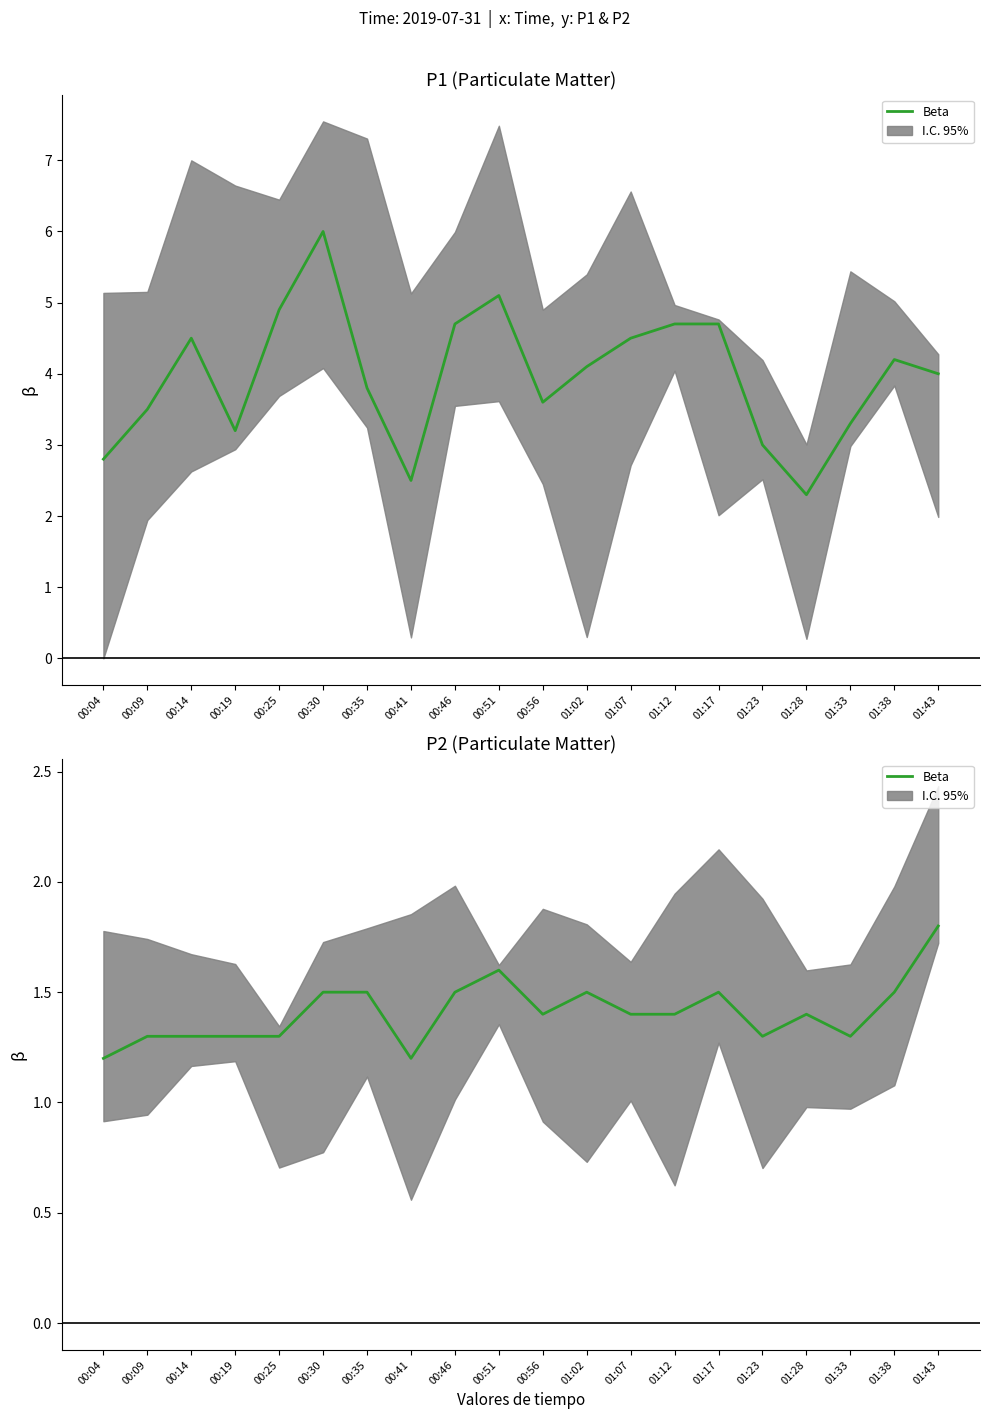

What is the average value?

1.4